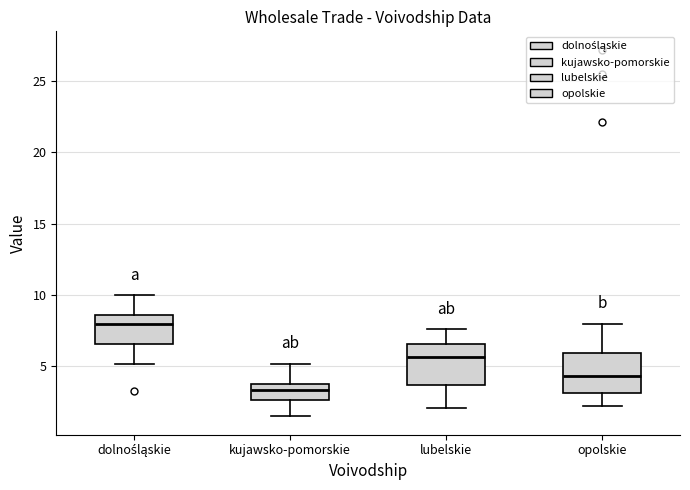

Reading left to right, transcribe this box plot: for each box, give where its median line is, the range the box spans, and where its two whiskers end, as read against the y-axis. The values are not printed on the chart, so give them approximately, as read against the axis.

dolnośląskie: median 8.0, box 6.5 to 8.5, whiskers 5.0 to 10.0
kujawsko-pomorskie: median 3.5, box 2.5 to 4.0, whiskers 1.5 to 5.0
lubelskie: median 5.5, box 3.5 to 6.5, whiskers 2.0 to 7.5
opolskie: median 4.5, box 3.0 to 6.0, whiskers 2.0 to 8.0